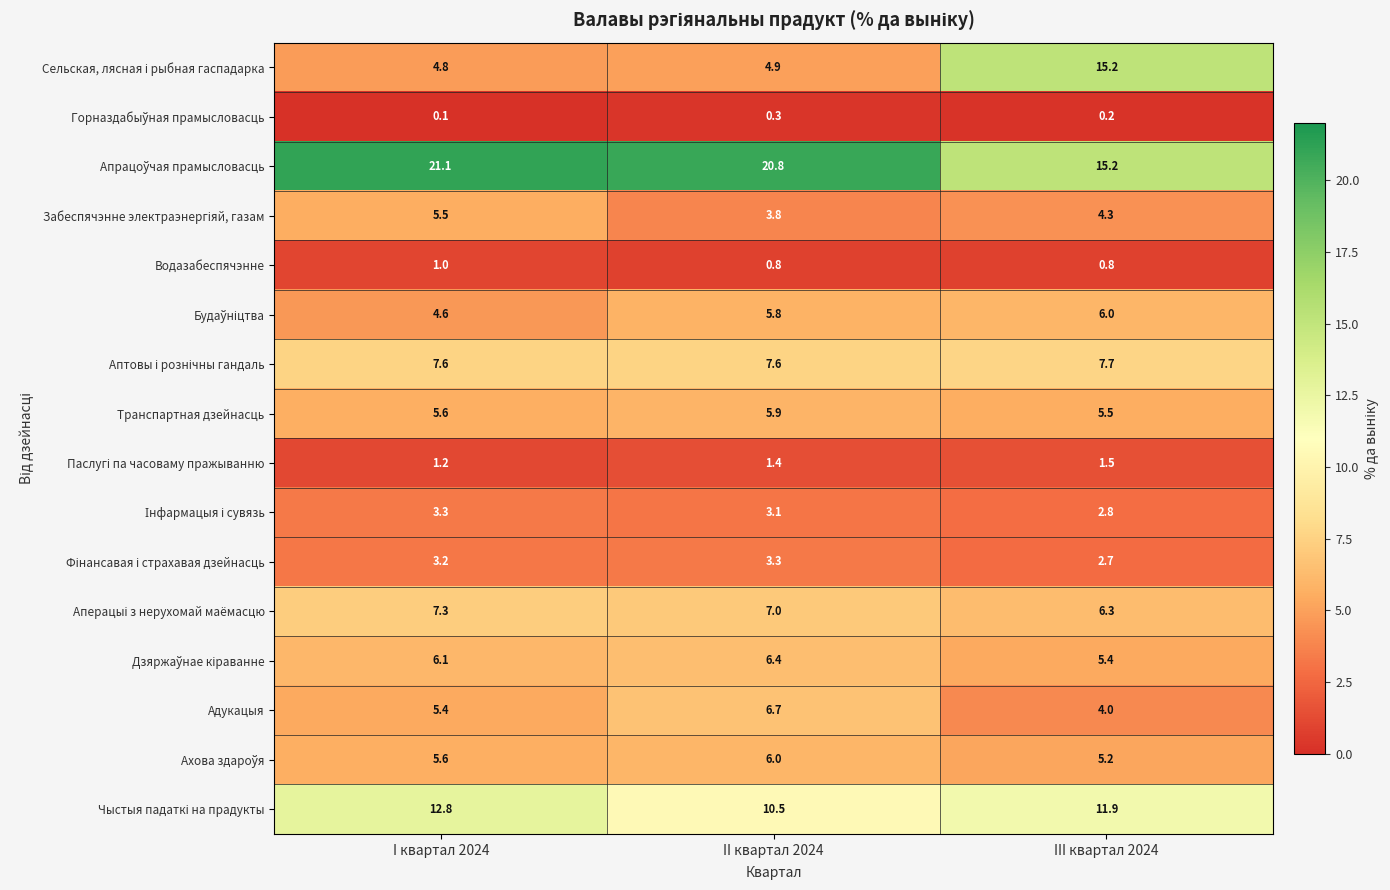

What is the minimum value shown in the chart?

0.1